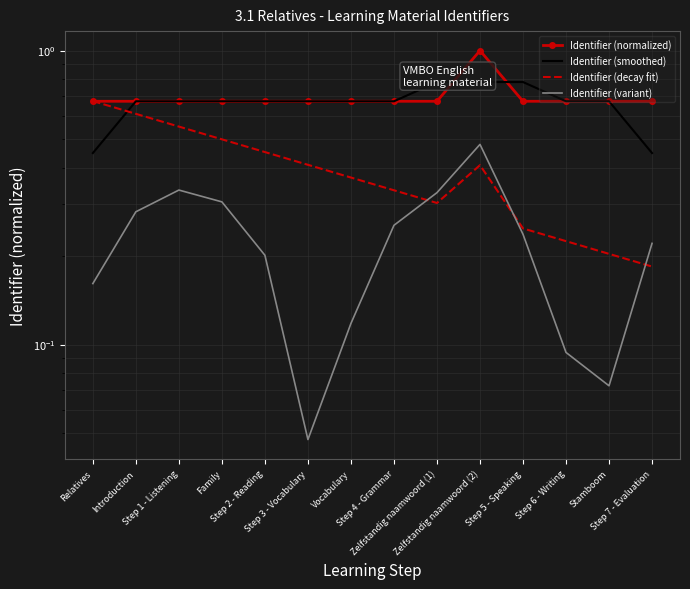

What is the difference between the Identifier (normalized) values at Zelfstandig naamwoord (2) and Family?

0.3